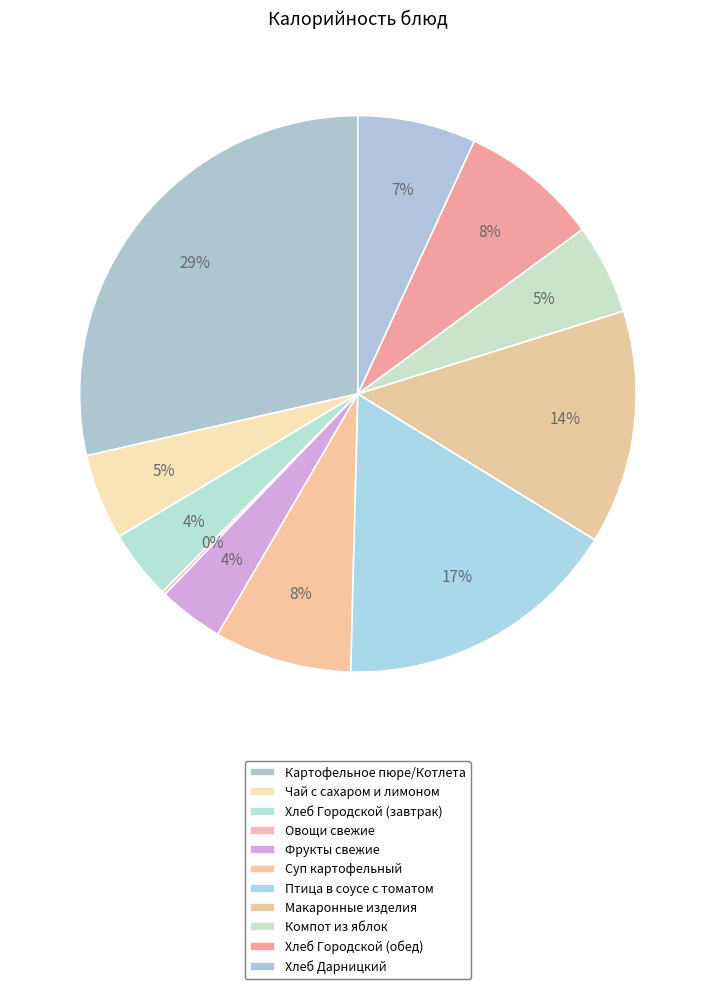

Is it true that Суп картофельный is 1% of the pie?

False